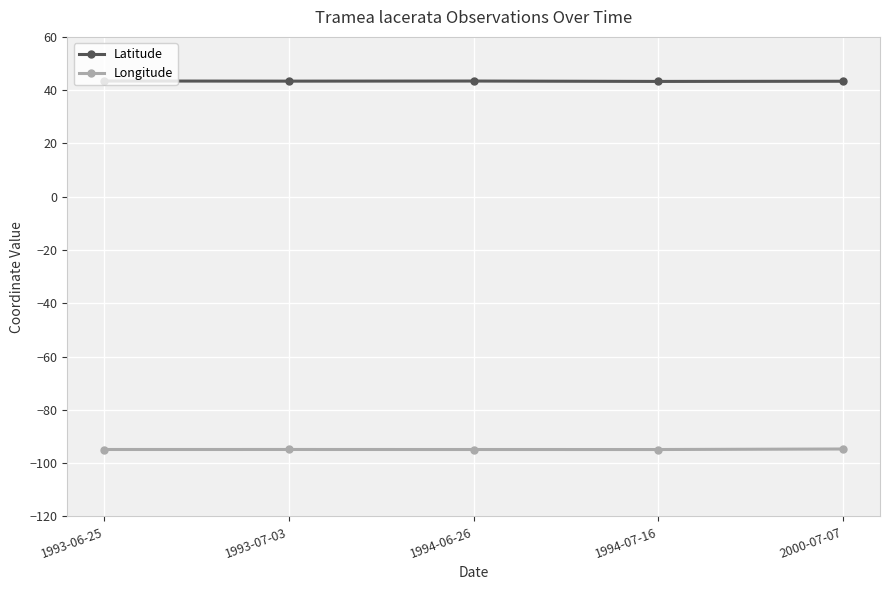

List the series in order of their overall mean, lowest first.

Longitude, Latitude